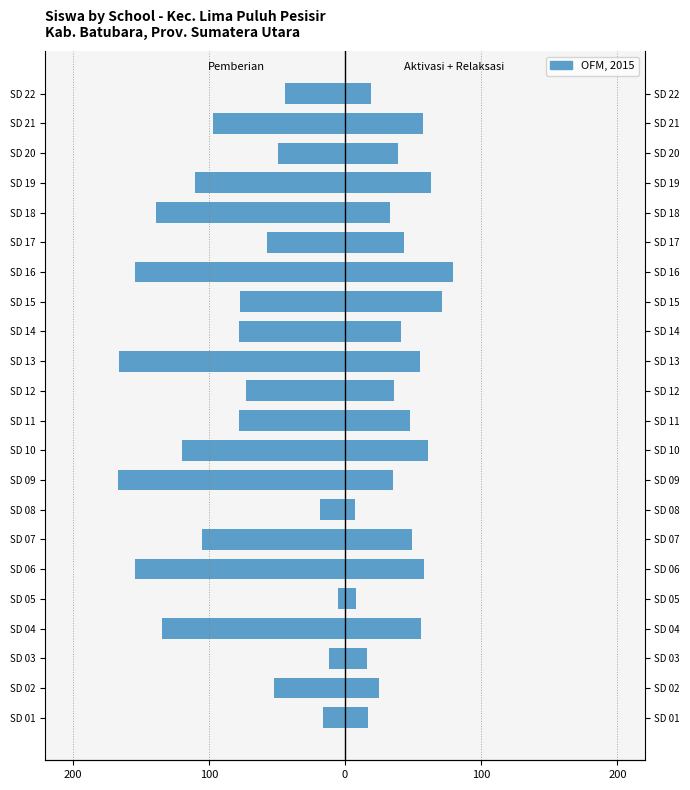

What is the highest value of the Pemberian series?

-5